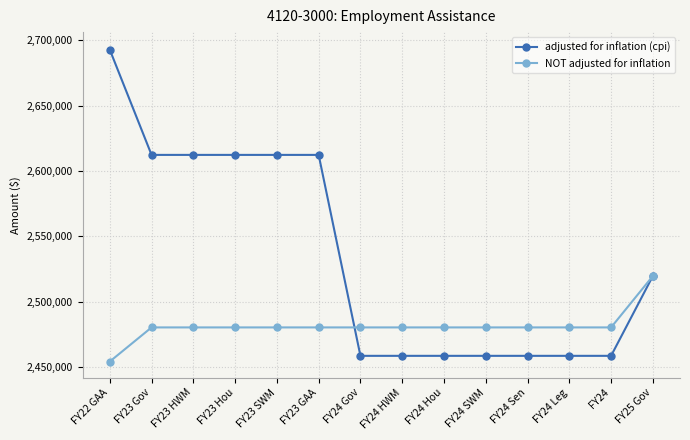

Reading left to right, extract all data points from this chart.

adjusted for inflation (cpi): 2692772	2612339	2612339	2612339	2612339	2612339	2458672	2458672	2458672	2458672	2458672	2458672	2458672	2519718
NOT adjusted for inflation: 2454312	2480407	2480407	2480407	2480407	2480407	2480407	2480407	2480407	2480407	2480407	2480407	2480407	2519718